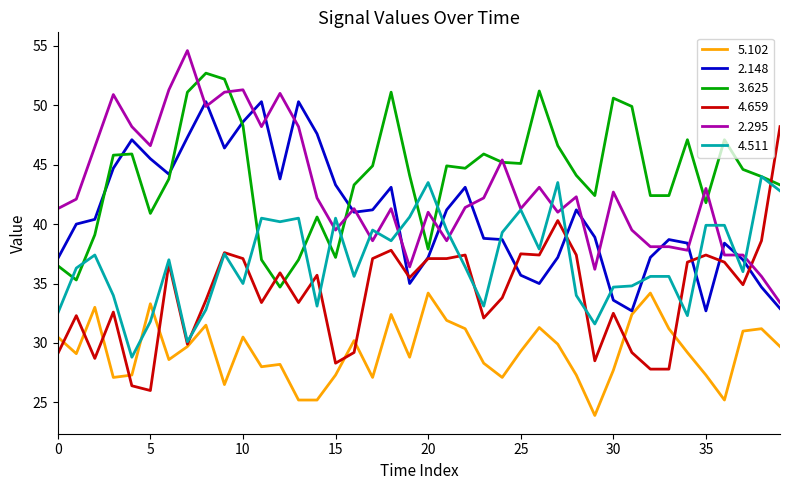

How many categories are shown in the chart?

40